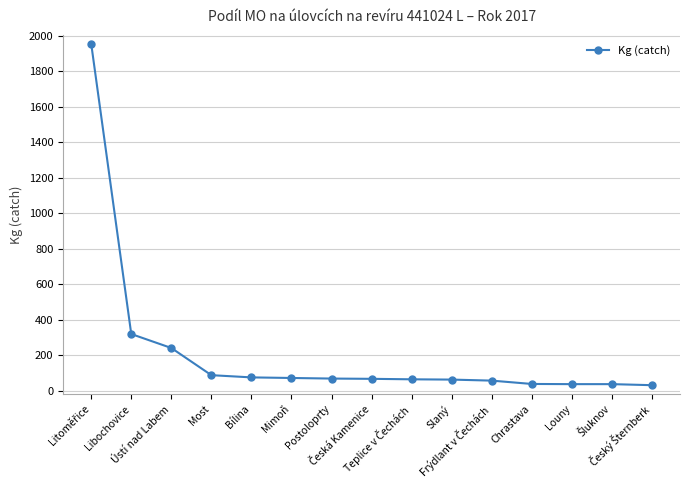

What is the value of the 3rd point from the left?

242.0